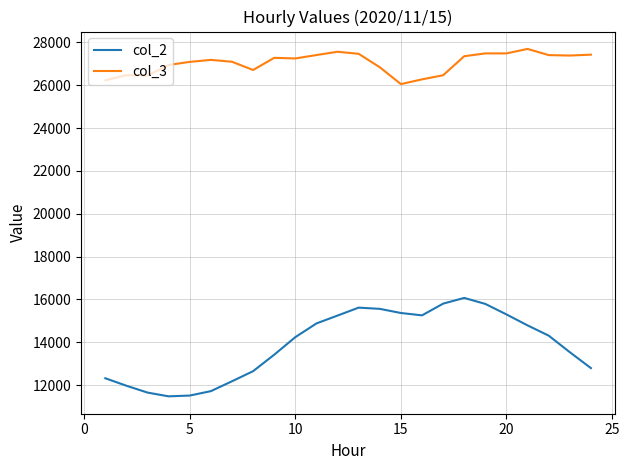

How many interior local valleys does the col_2 series have?

2